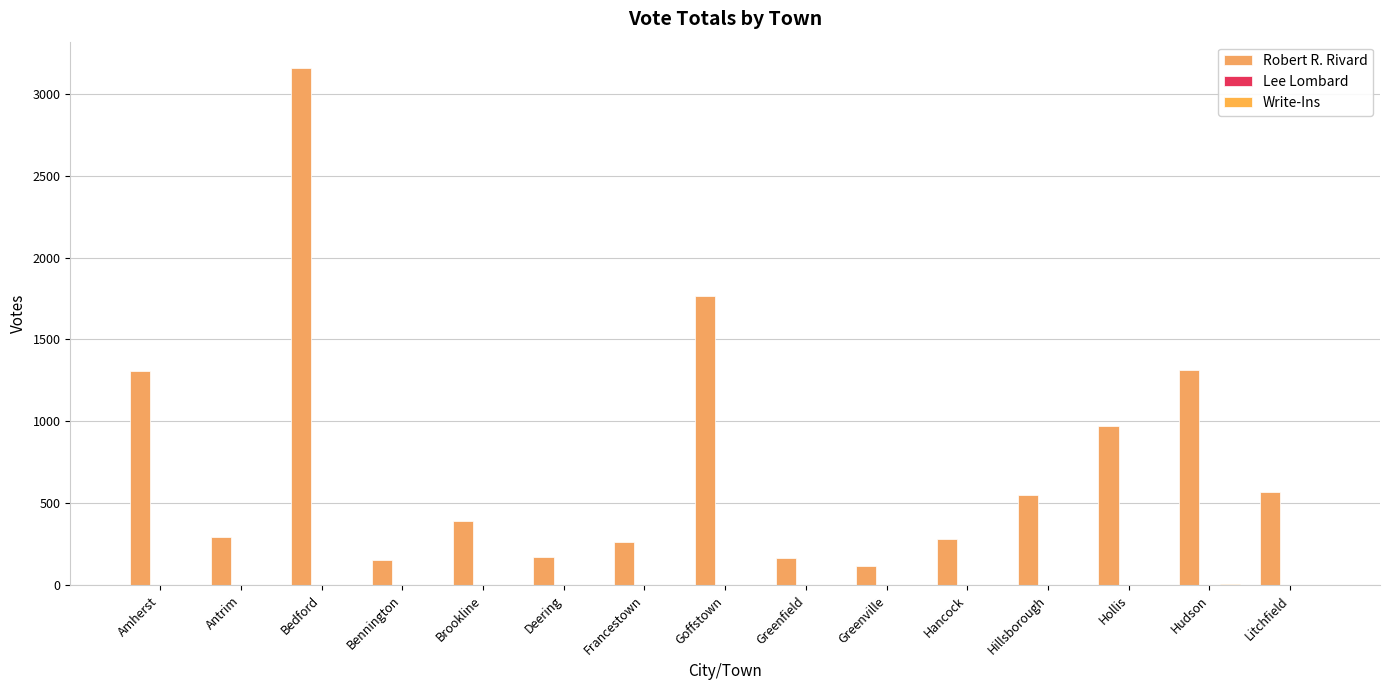

Are the bars horizontal?

No